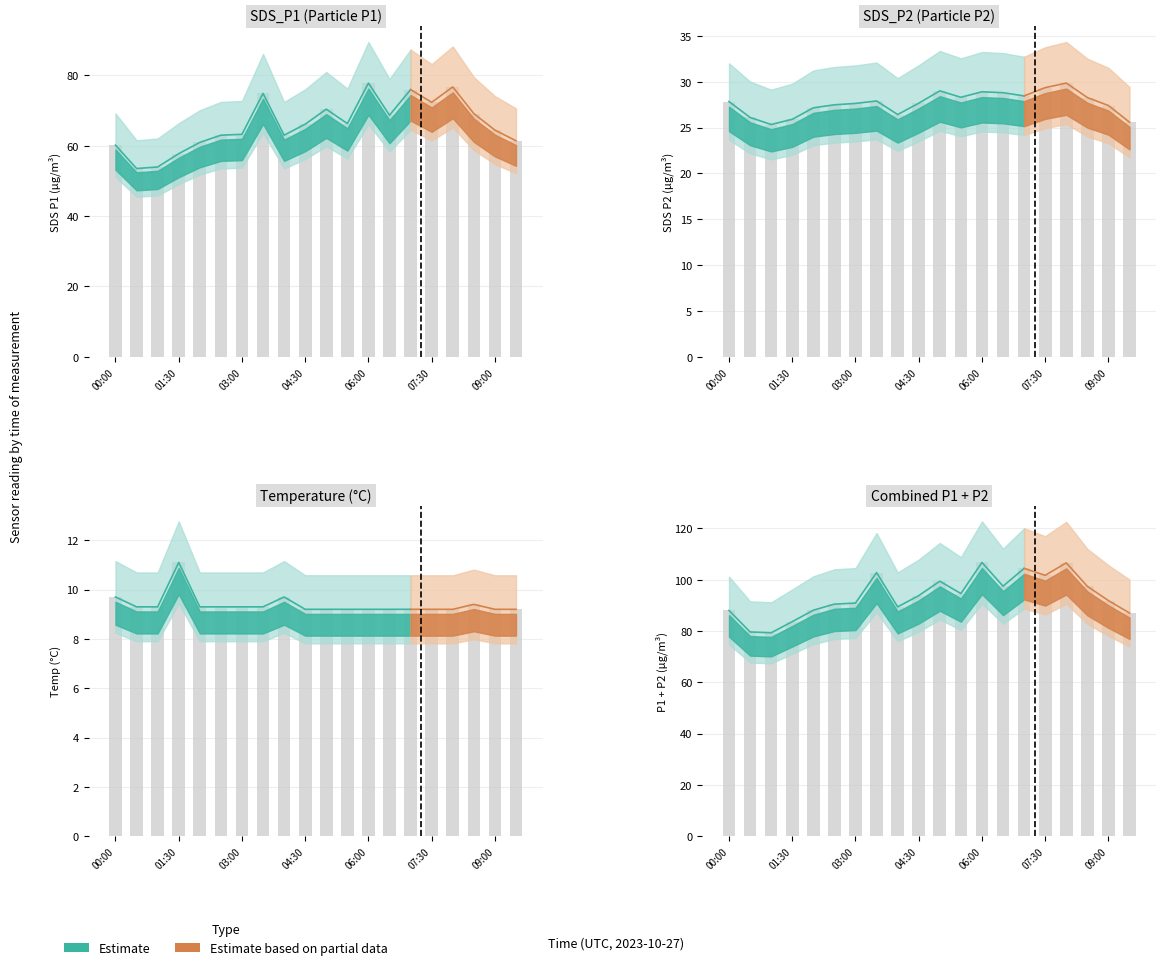

Where is the data nearest to the value 93?

04:30